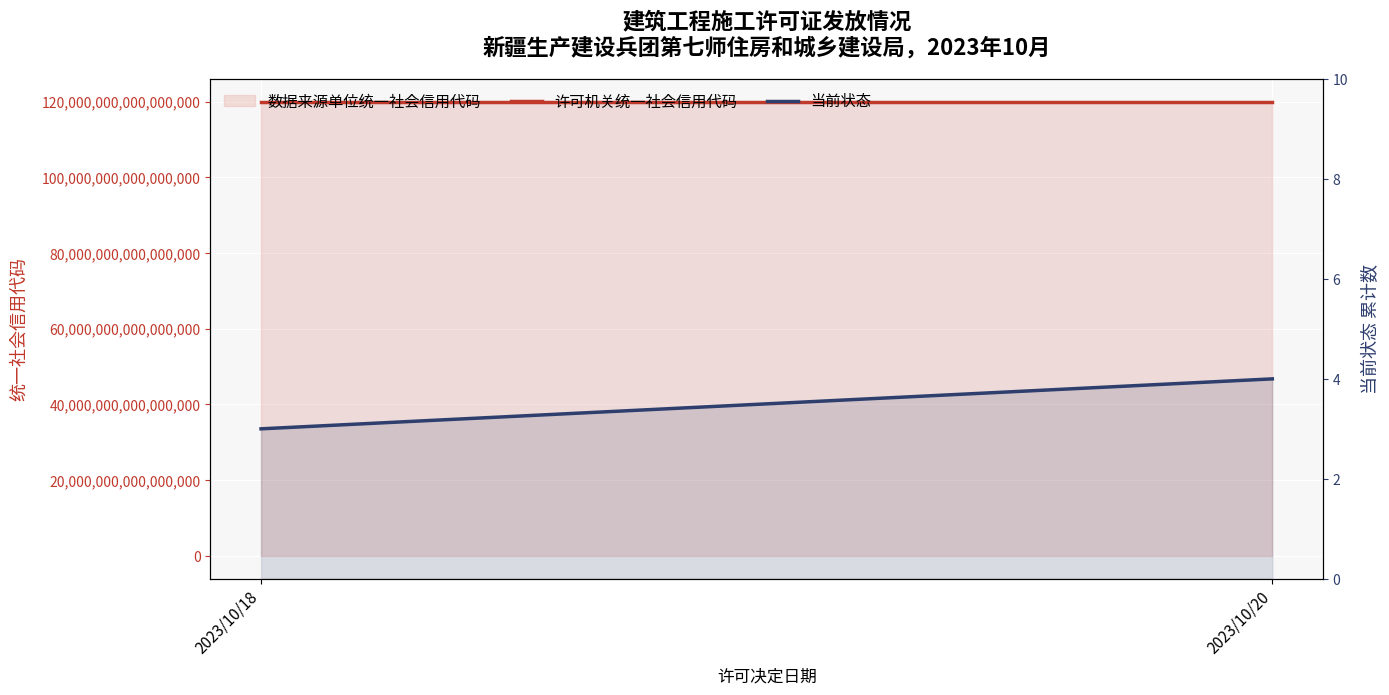

What is the value of the 许可机关统一社会信用代码 point at the 1st from the left?

119907007817508320